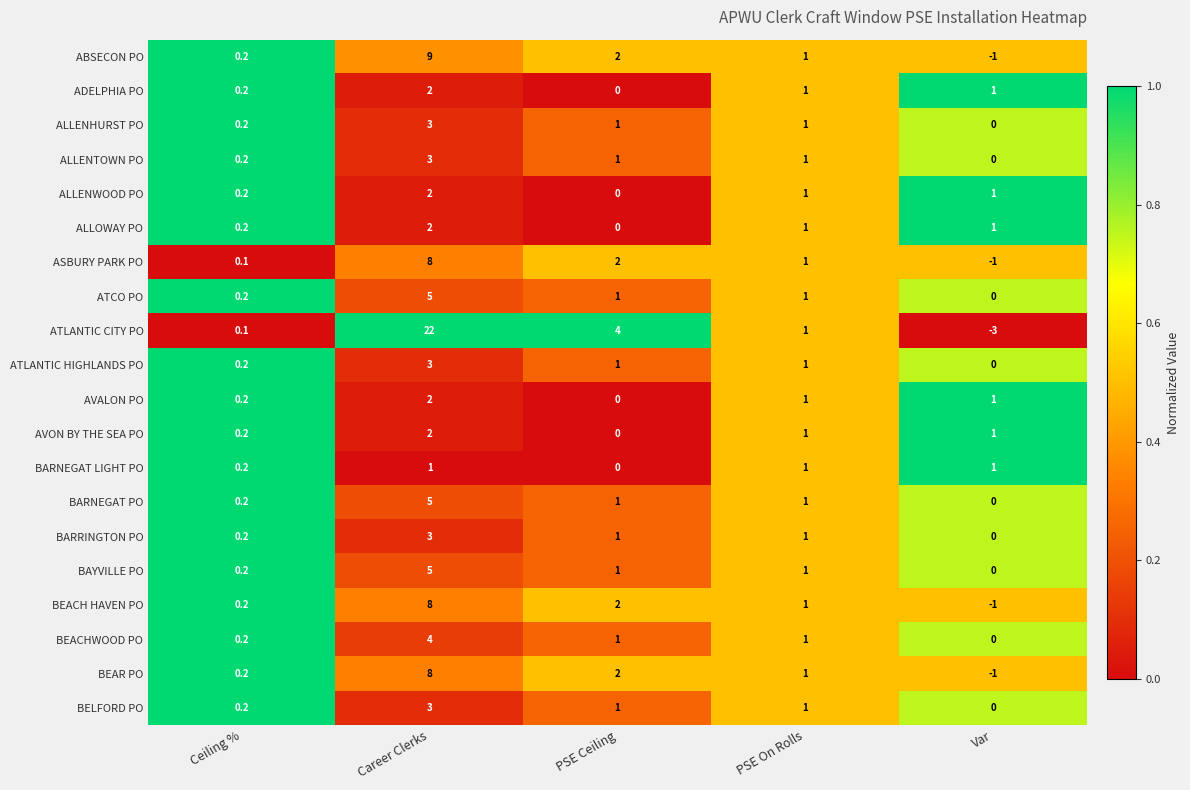

What is the difference between the maximum and minimum values in the ASBURY PARK PO series?

9.0